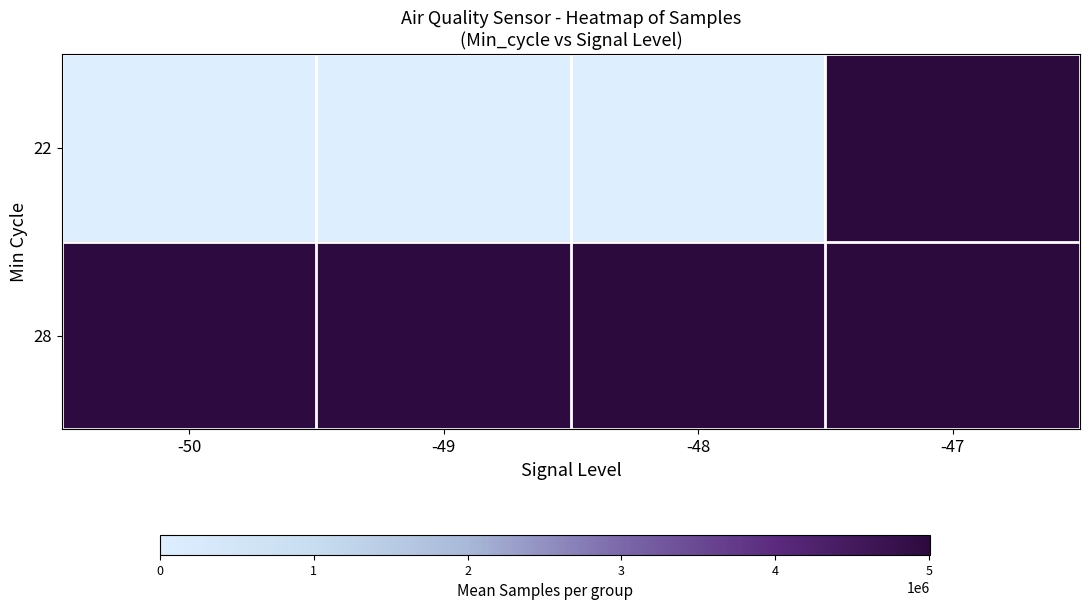

Reading left to right, list all the values displayed in this chart.

22: -50=0.0	-49=0.0	-48=0.0	-47=1.0
28: -50=1.0	-49=1.0	-48=1.0	-47=1.0